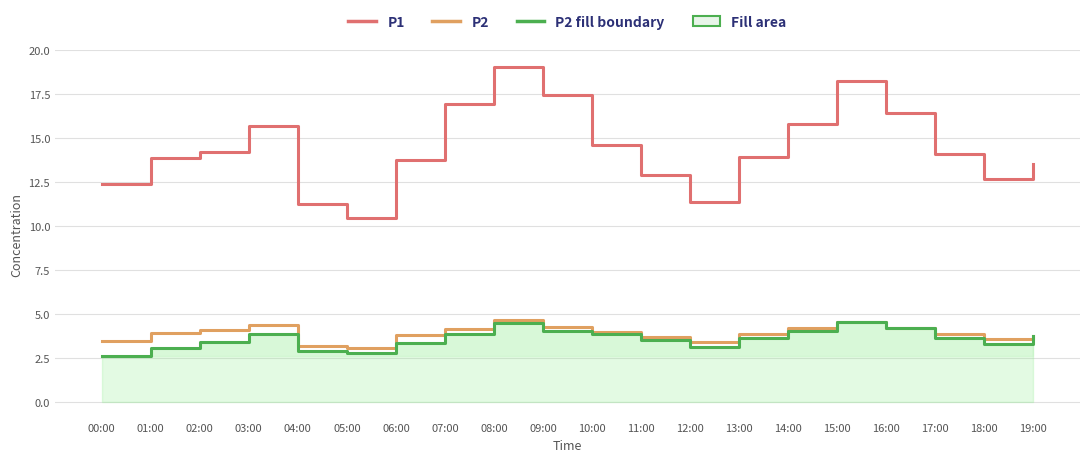

What is the total value across all series at 09:00?

25.7